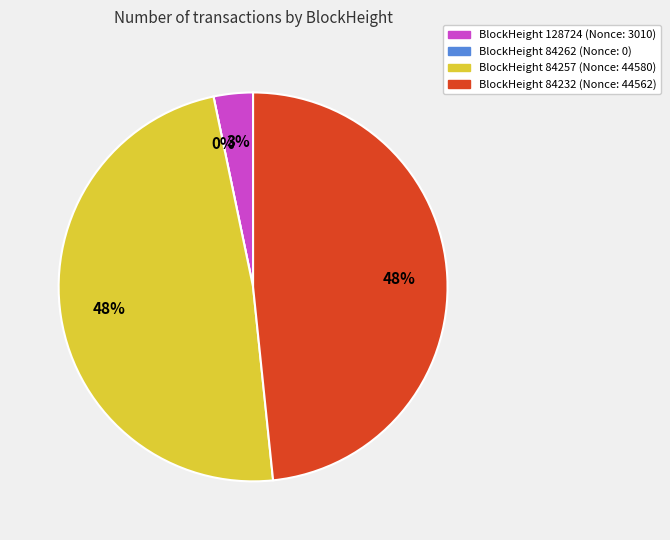

What percentage is NOT represented by 84257?

51.6%